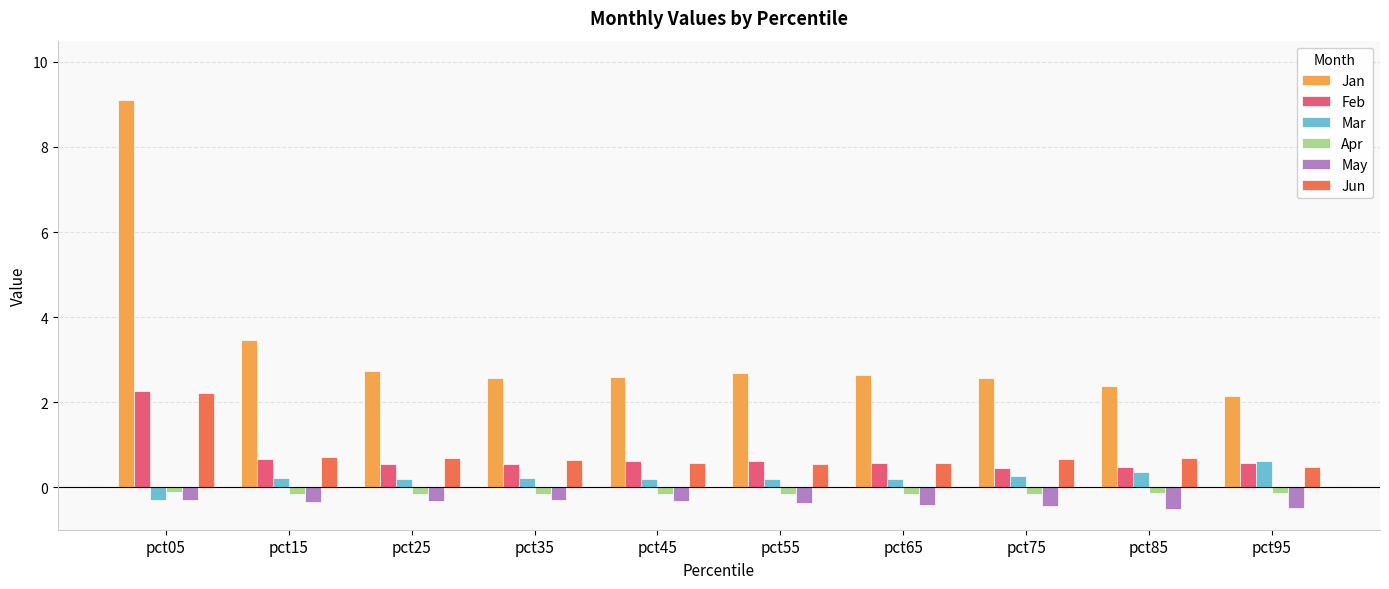

At which label does Mar reach its minimum?

pct05